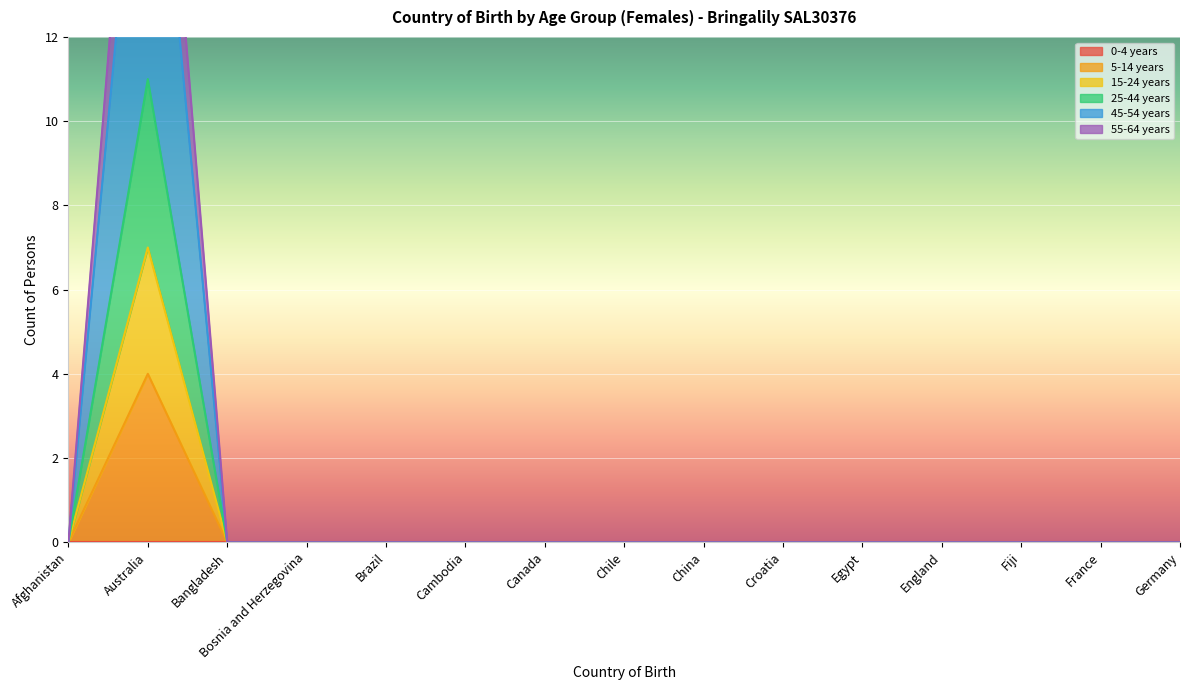

True or false: 15-24 years and 45-54 years intersect in this chart.

False